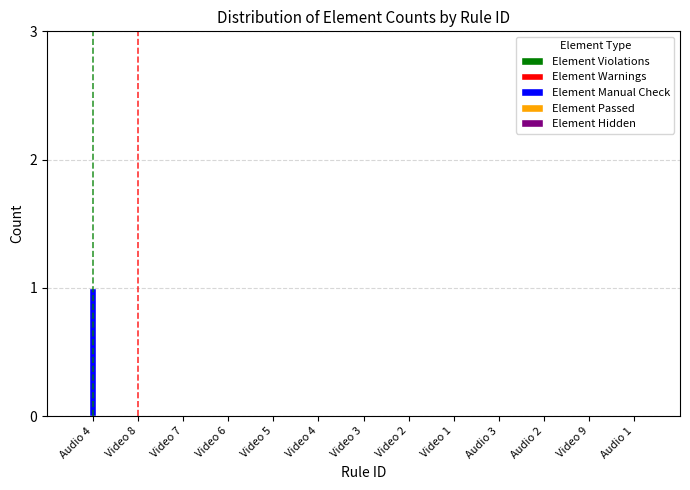

Reading left to right, transcribe all the data shown in this chart.

Audio 4=1	Video 8=0	Video 7=0	Video 6=0	Video 5=0	Video 4=0	Video 3=0	Video 2=0	Video 1=0	Audio 3=0	Audio 2=0	Video 9=0	Audio 1=0